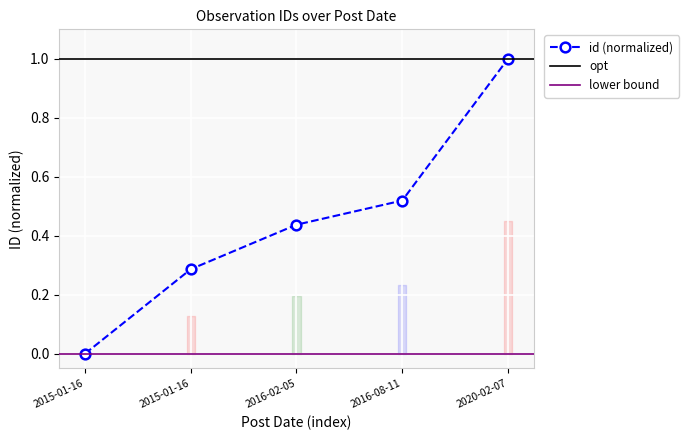

Which label corresponds to the largest value in the chart?

2020-02-07